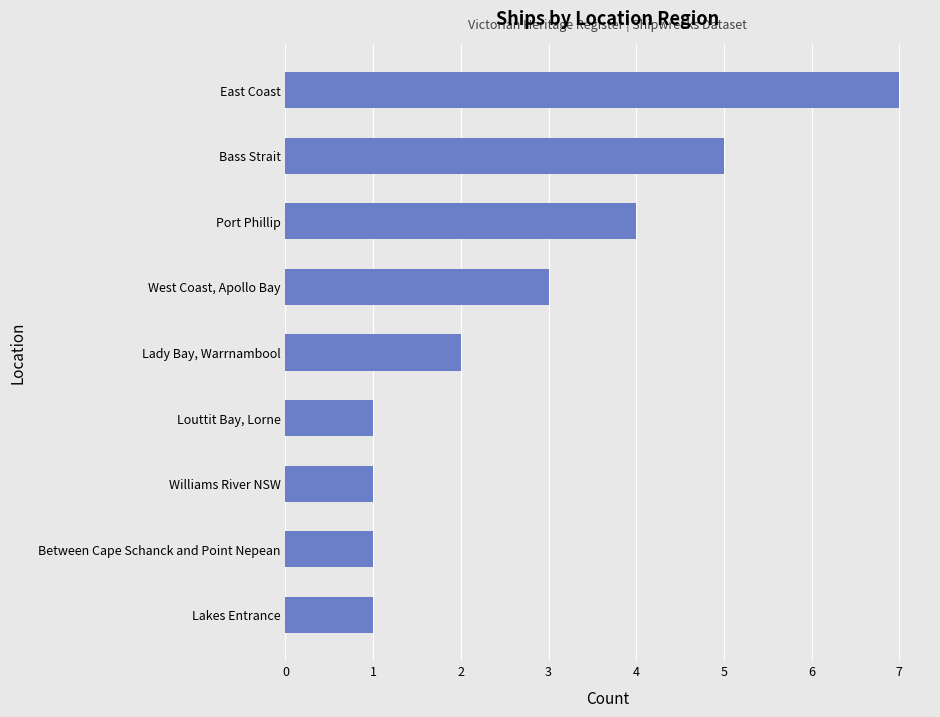

How many series are shown in this chart?

1